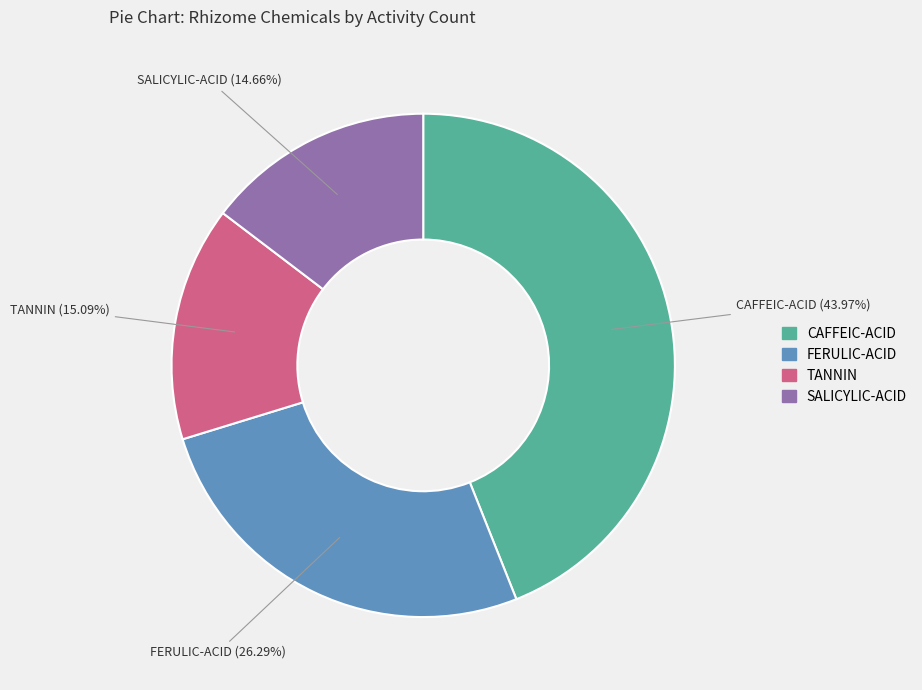

Is there any slice that represents more than half of the pie?

No